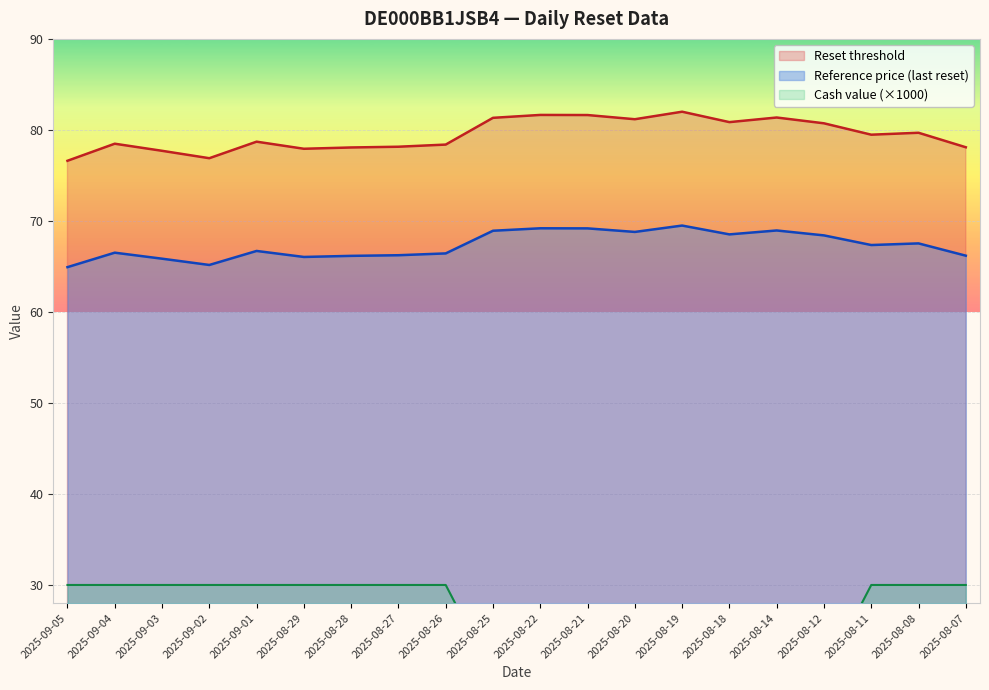

The Reference price (last reset) series shows 28.0 at 2025-08-12. True or false?

False